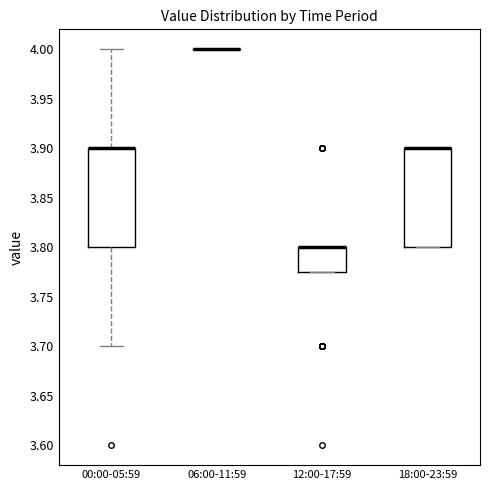

Reading left to right, read every box against the y-axis: the position of its median line, the range the box covers, and the ends of its whiskers. The values are not printed on the chart, so give them approximately, as read against the axis.

00:00-05:59: median 3.900 (drawn on the box's upper edge), box 3.800 to 3.900, whiskers 3.700 to 4.000
06:00-11:59: box collapsed to a line at 4.000, whiskers 4.000 to 4.000
12:00-17:59: median 3.800 (drawn on the box's upper edge), box 3.775 to 3.800, whiskers 3.775 to 3.800
18:00-23:59: median 3.900 (drawn on the box's upper edge), box 3.800 to 3.900, whiskers 3.800 to 3.900